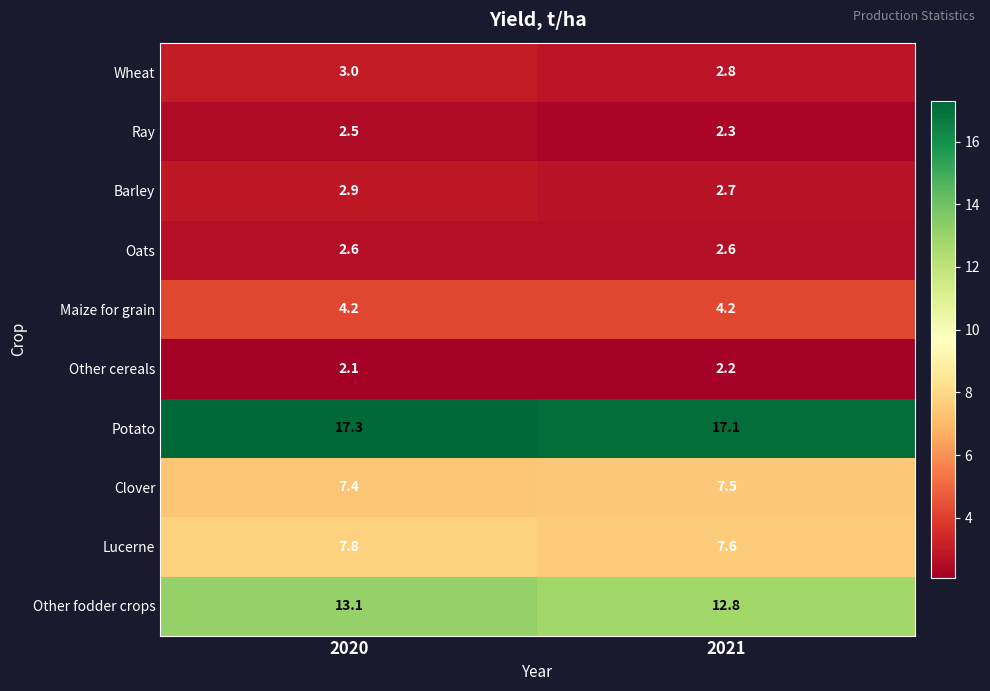

Between 2020 and 2021, which series saw the biggest shift?

Other fodder crops